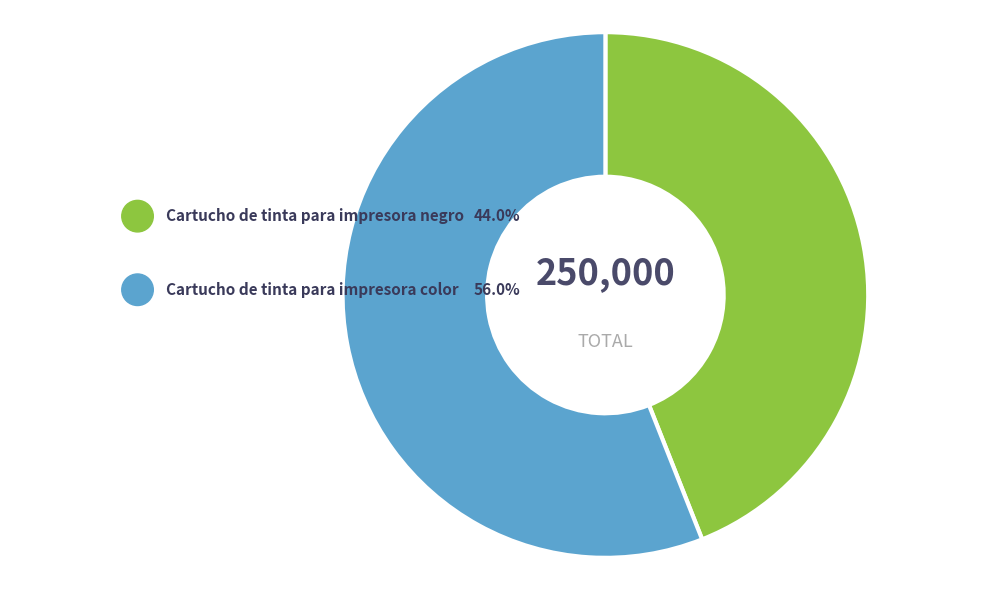

How much of the chart is everything except Cartucho de tinta para impresora color?

44.0%